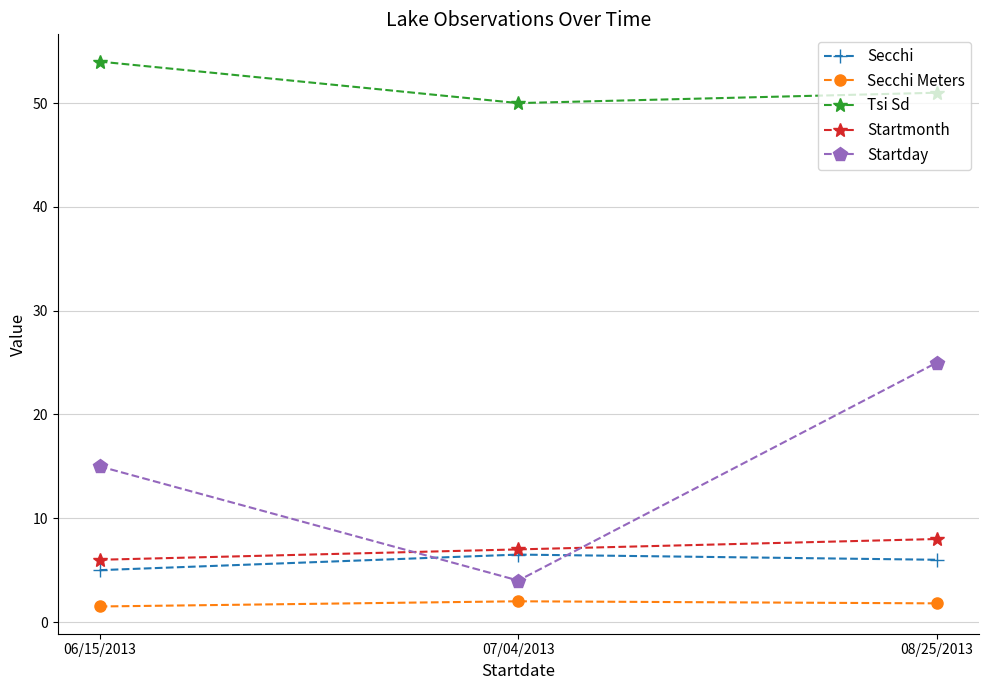

What is the value of the Startmonth point at the 3rd from the left?

8.0